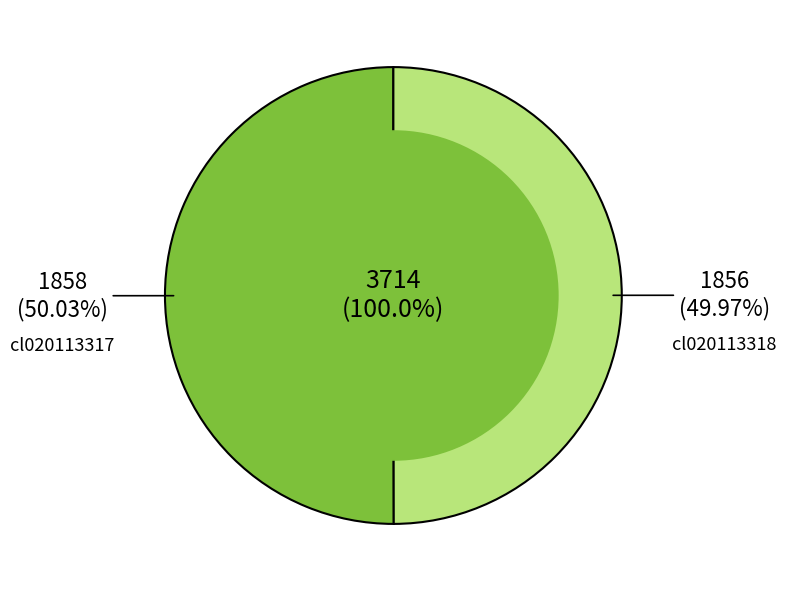

What percentage do cl020113318 and cl020113317 together represent?

100.0%